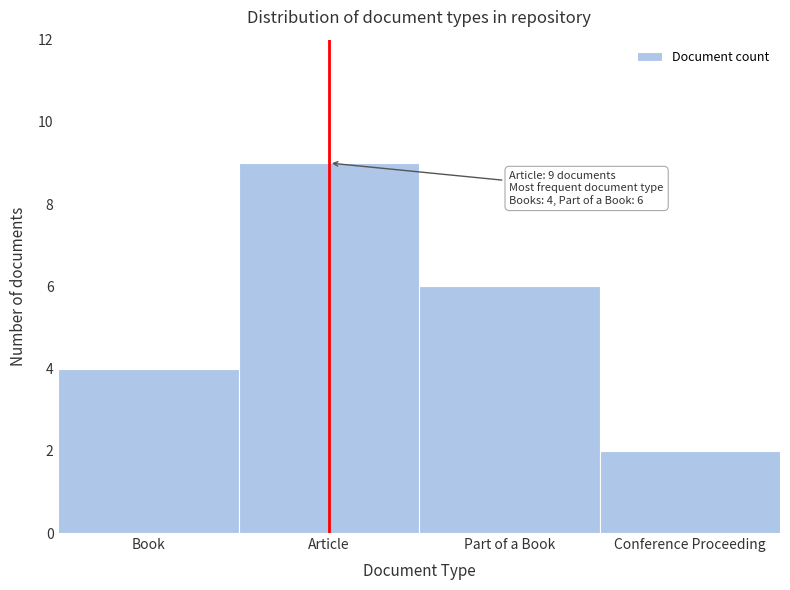

Reading left to right, extract all data points from this chart.

4	9	6	2